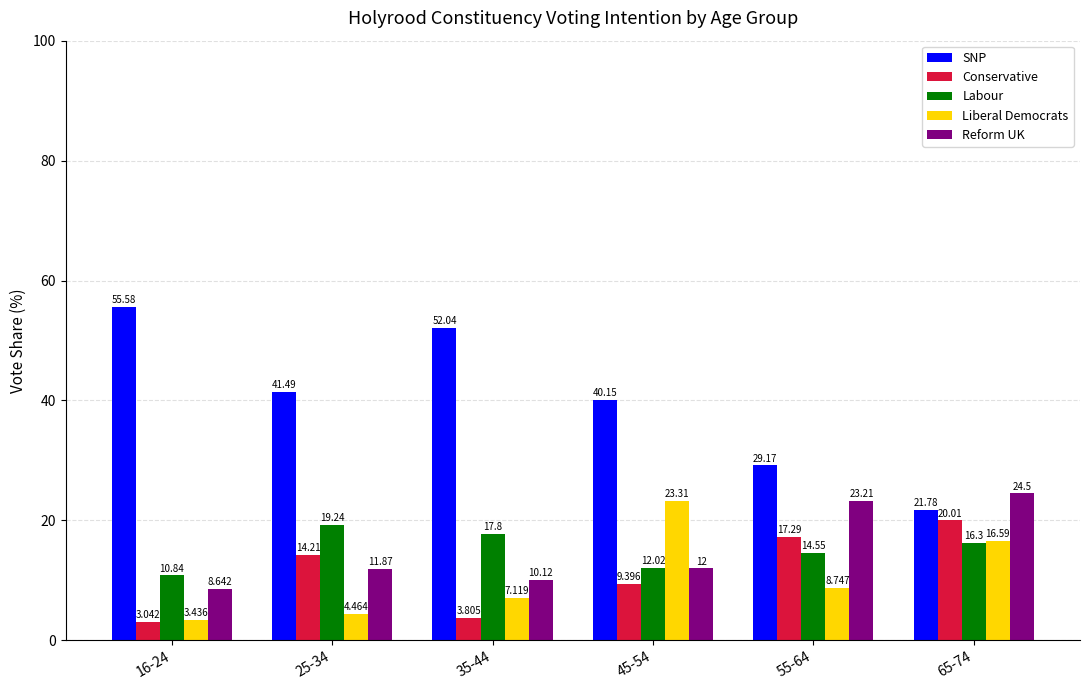

Read the Reform UK value at 55-64.

23.2